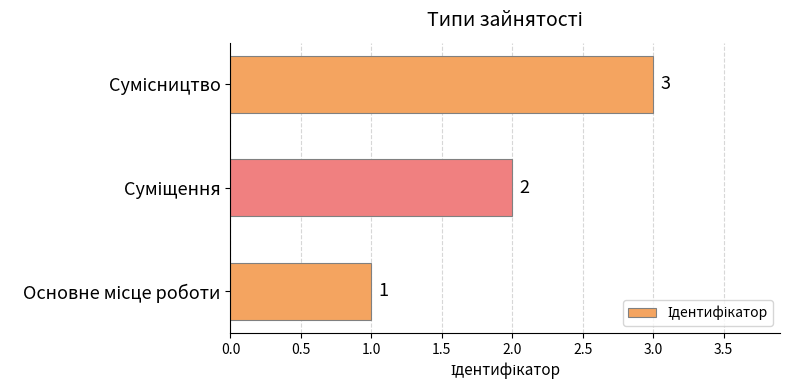

How many series are shown in this chart?

1